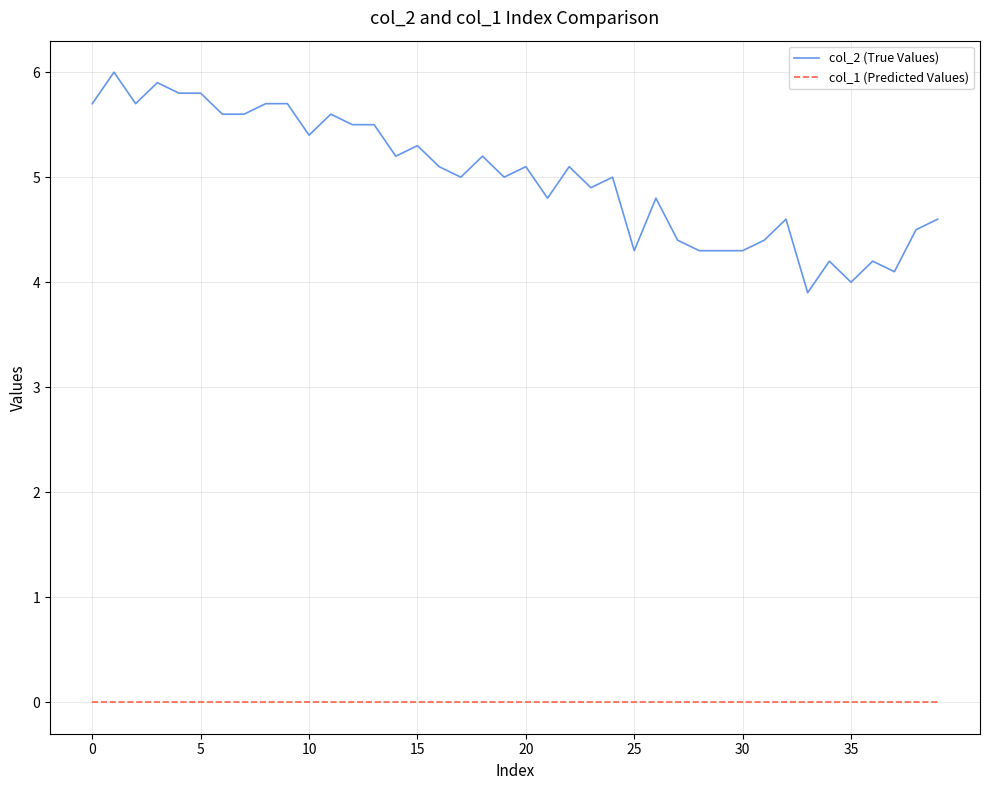

True or false: col_1 (Predicted Values) and col_2 (True Values) cross at least once.

False